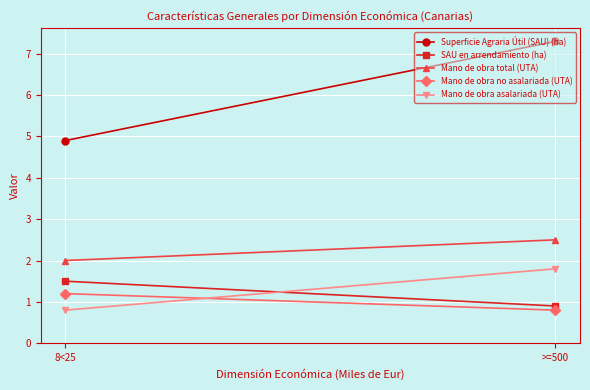

The value of Mano de obra total (UTA) at 8<25 is 0.6. True or false?

False